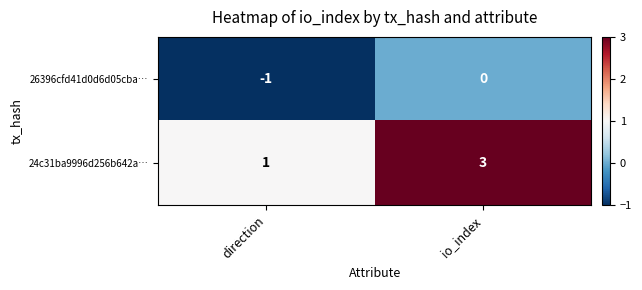

What is the sum of all 24c31ba9996d256b642a… values?

4